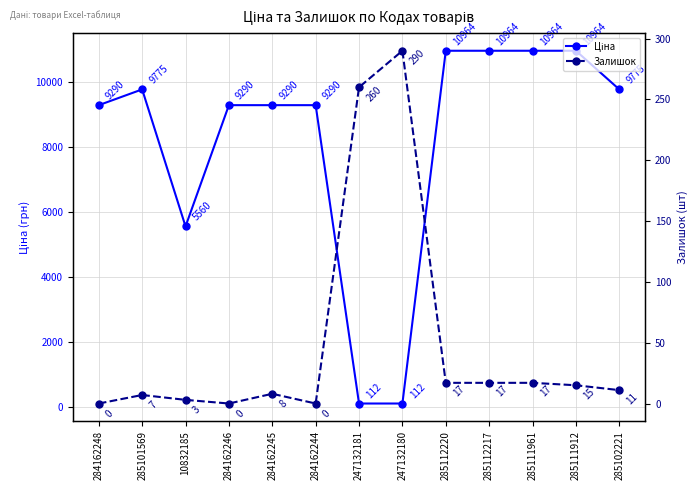

Where is the first local maximum for Залишок?

285101569